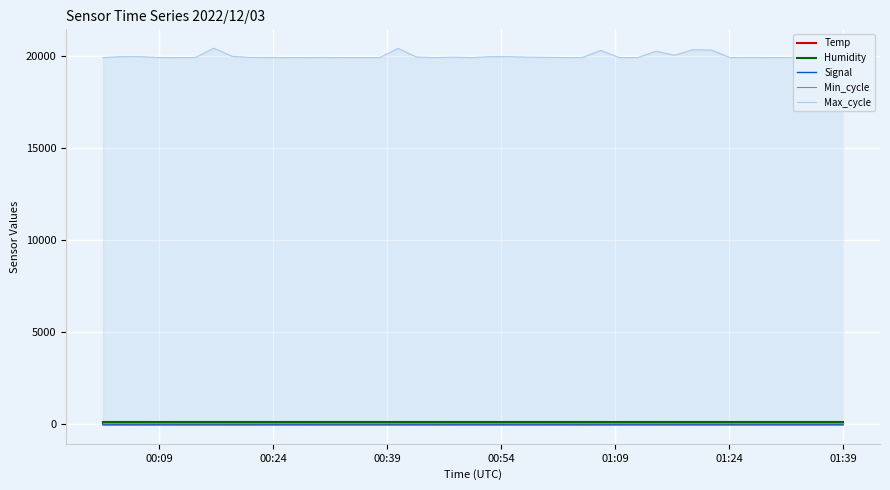

What are all the series names shown in the legend?

Temp, Humidity, Signal, Min_cycle, Max_cycle